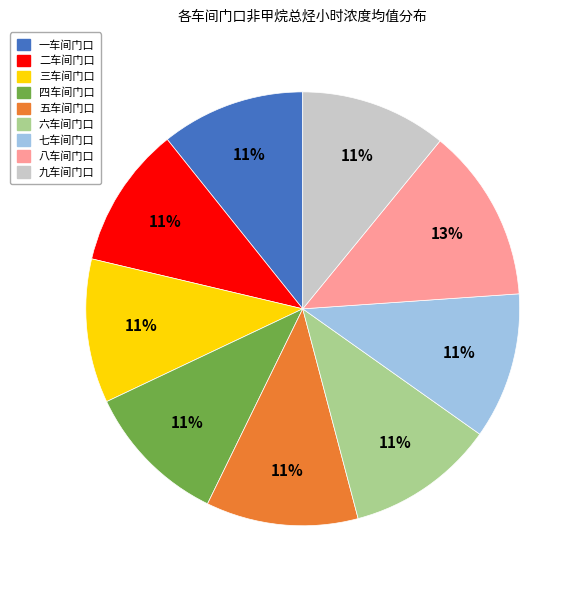

Count the number of slices in the pie.

9